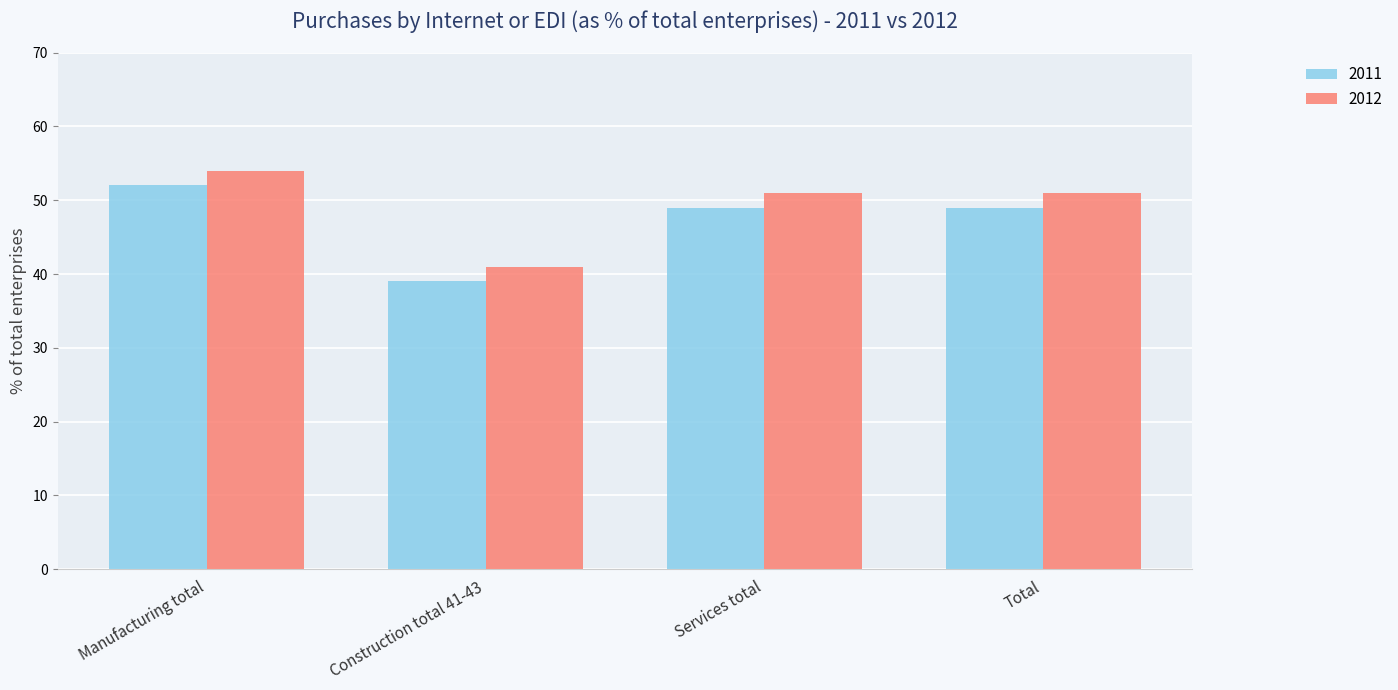

What is the smallest value displayed?

39